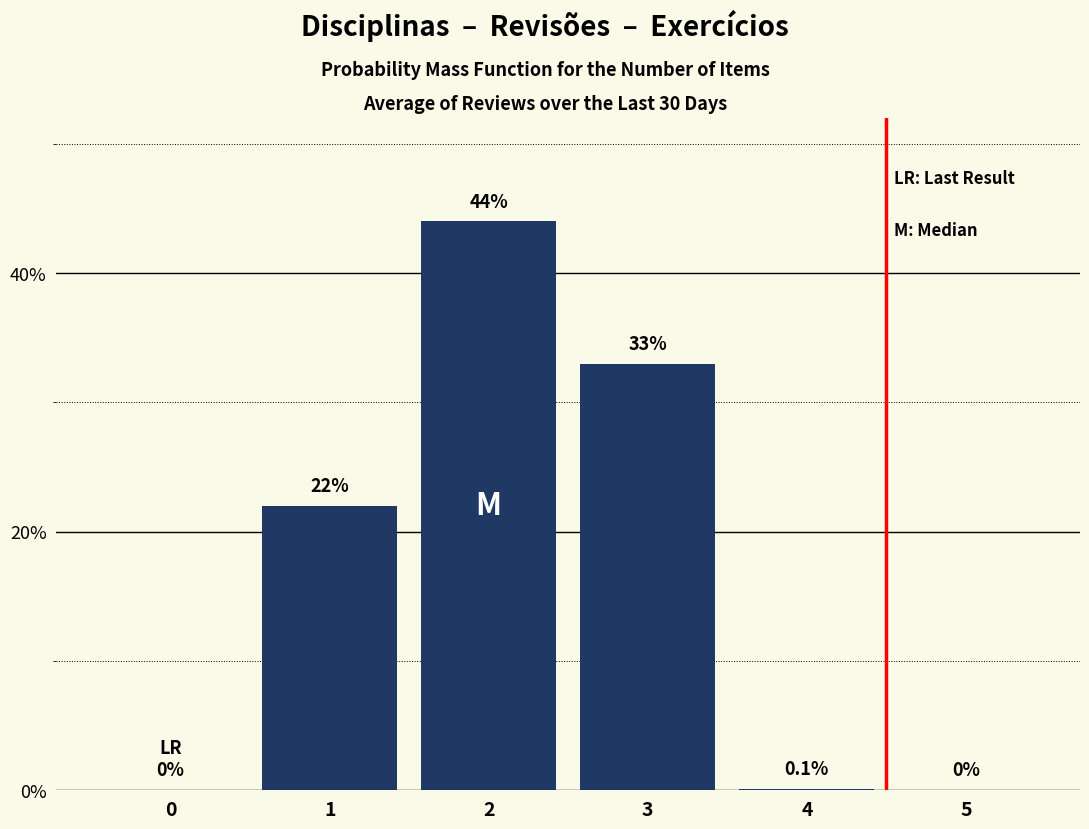

Reading left to right, extract all data points from this chart.

0=0.0	1=22.0	2=44.0	3=33.0	4=0.1	5=0.0